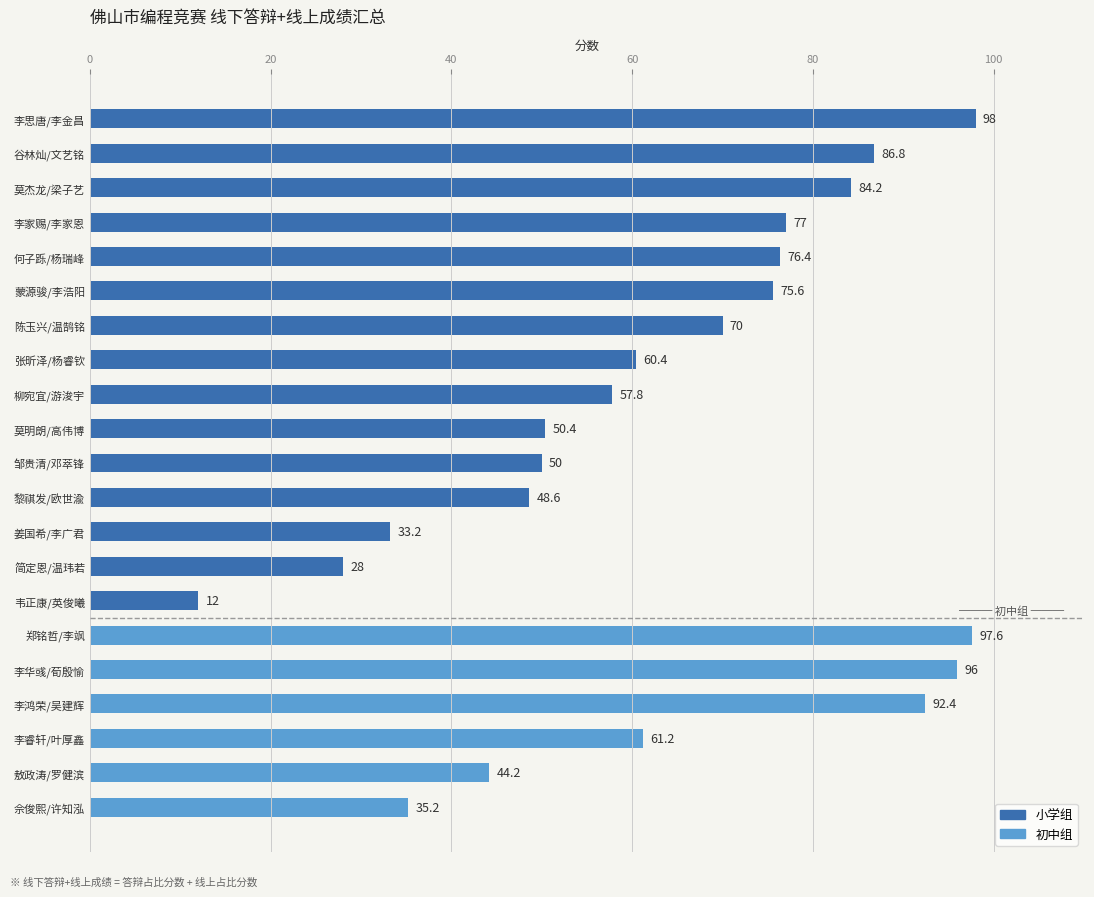

How many bars are there in total?

21